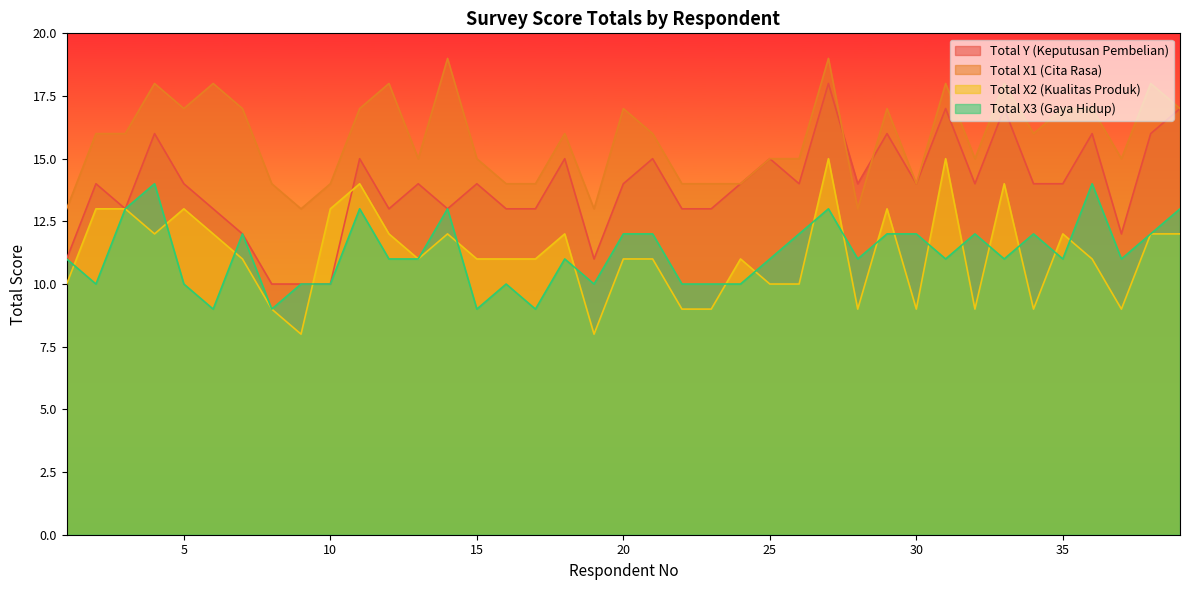

What is the minimum value for Total X2 (Kualitas Produk)?

8